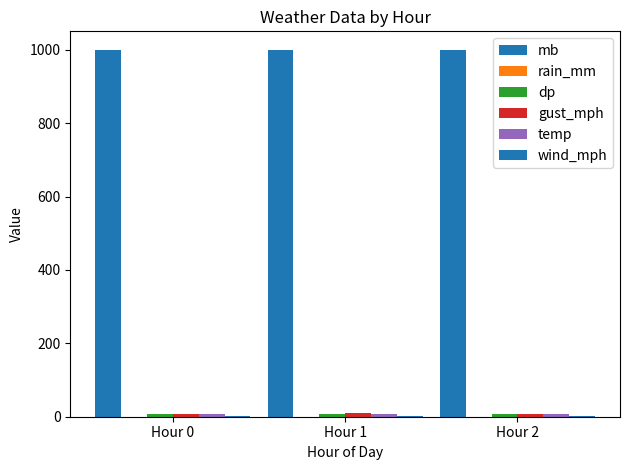

Does the chart contain stacked bars?

No